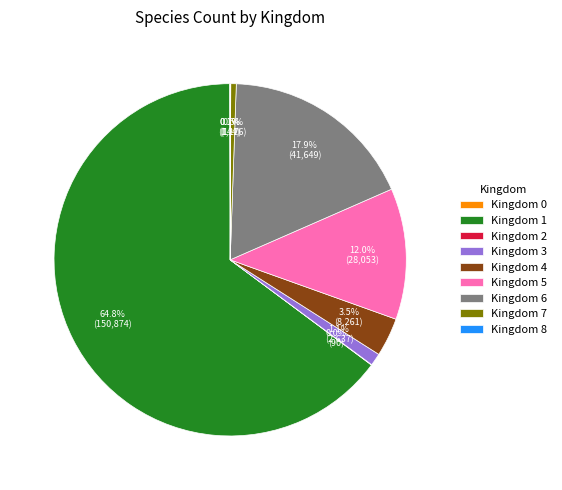

Which category accounts for the majority?

Kingdom 1